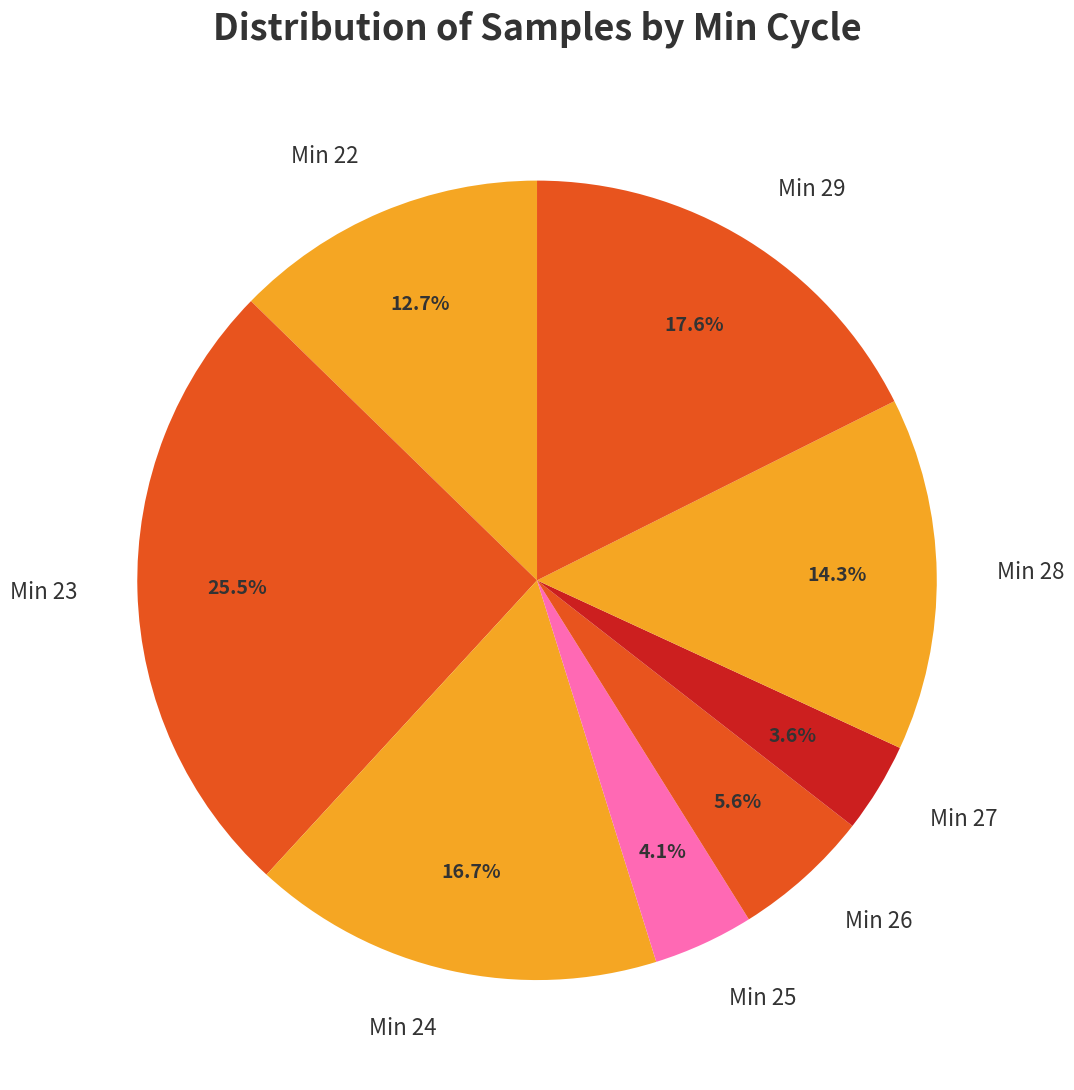

Approximately how many times larger is the value at Min 25 compared to Min 26?

0.7